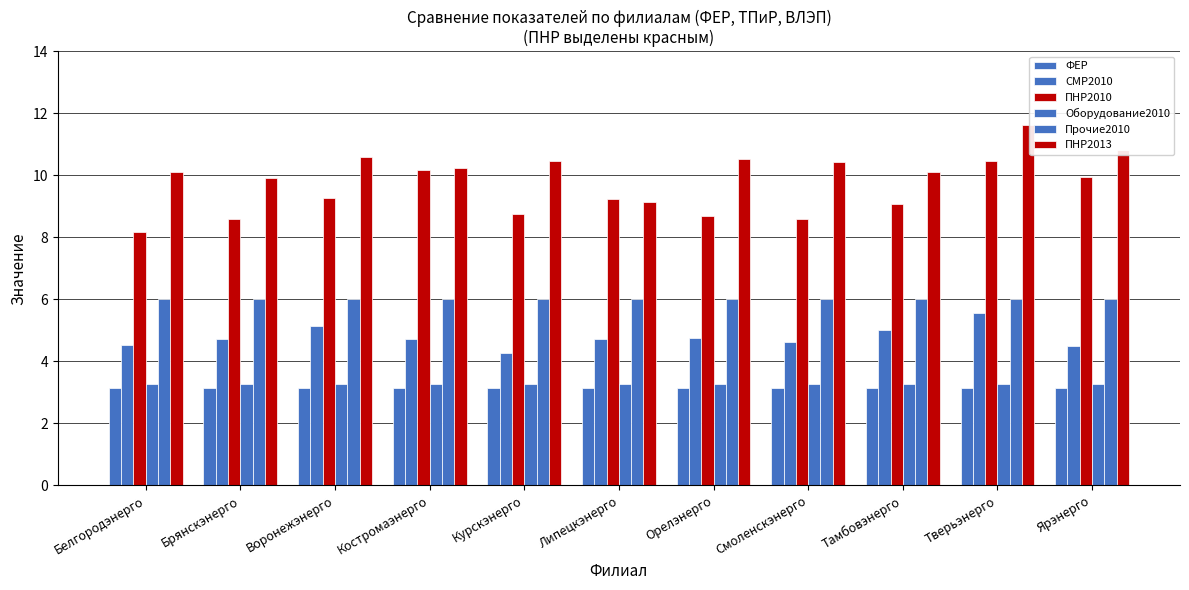

List the labels in order of ФЕР value, largest first.

Белгородэнерго, Брянскэнерго, Воронежэнерго, Костромаэнерго, Курскэнерго, Липецкэнерго, Орелэнерго, Смоленскэнерго, Тамбовэнерго, Тверьэнерго, Ярэнерго